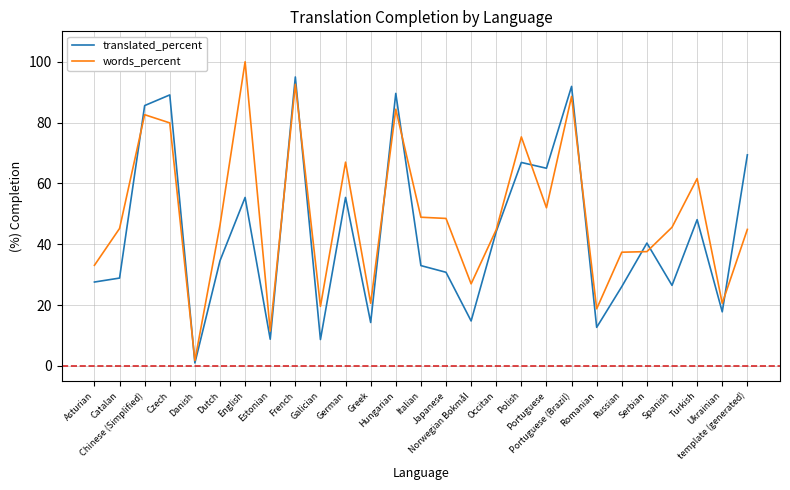

Is the value of translated_percent at Serbian greater than the value of words_percent at Italian?

No